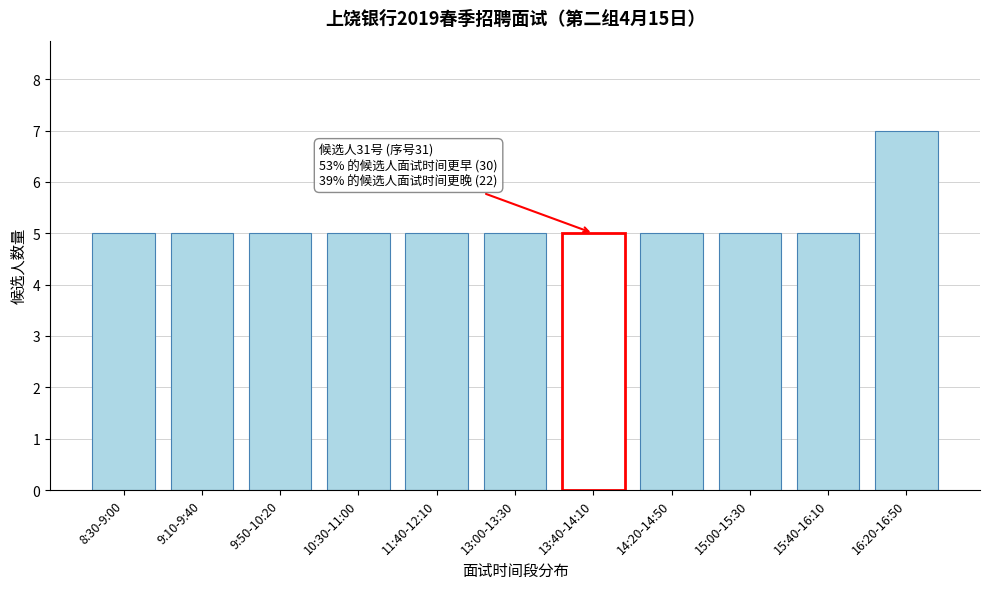

Reading left to right, transcribe all the data shown in this chart.

5	5	5	5	5	5	5	5	5	5	7